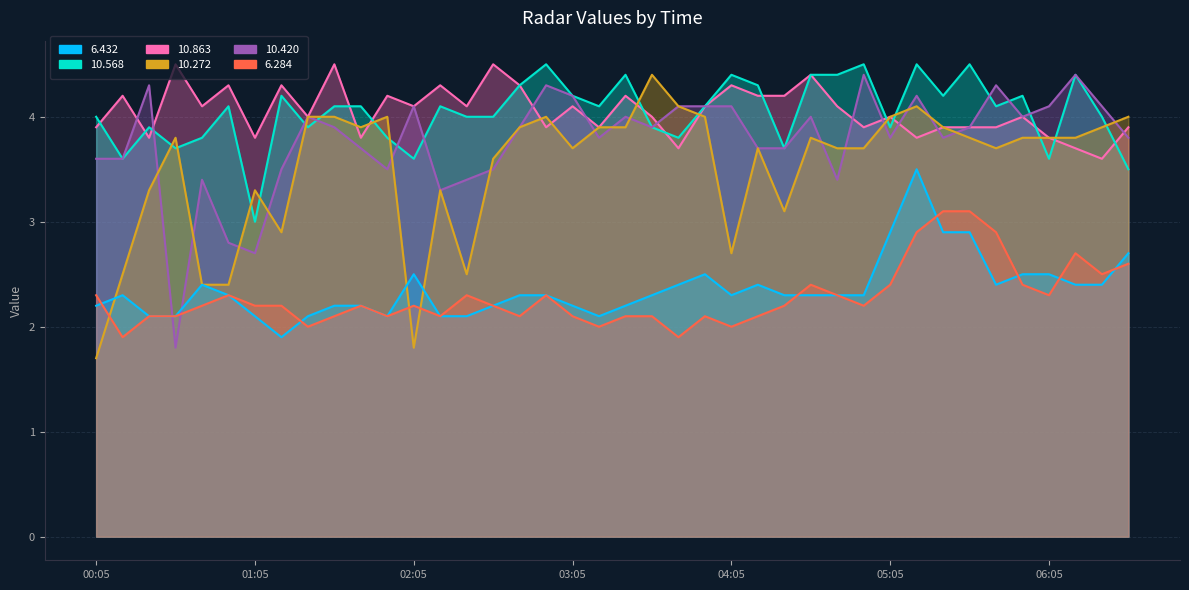

Rank the series by their maximum value, from lowest to highest.

6.284, 6.432, 10.272, 10.420, 10.568, 10.863